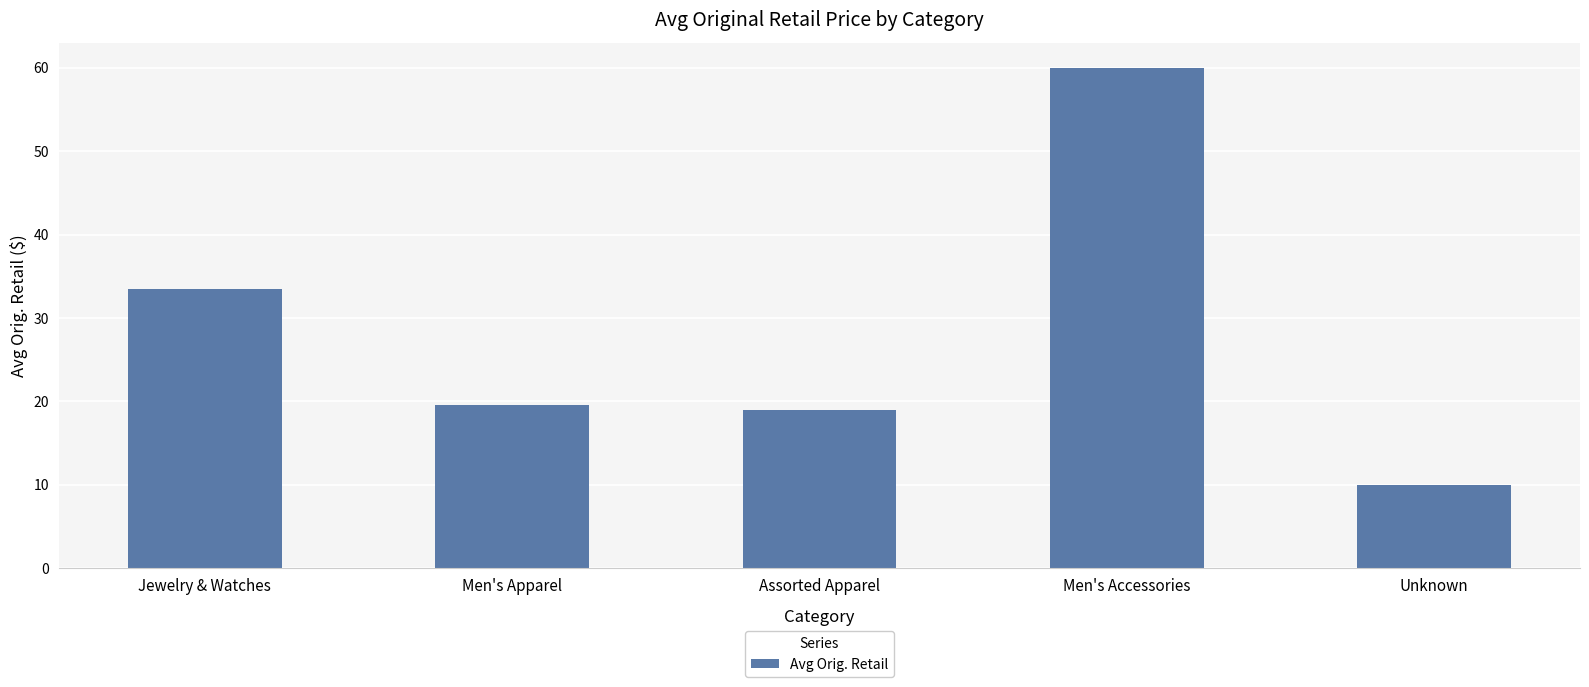

Count the number of data series in this chart.

1